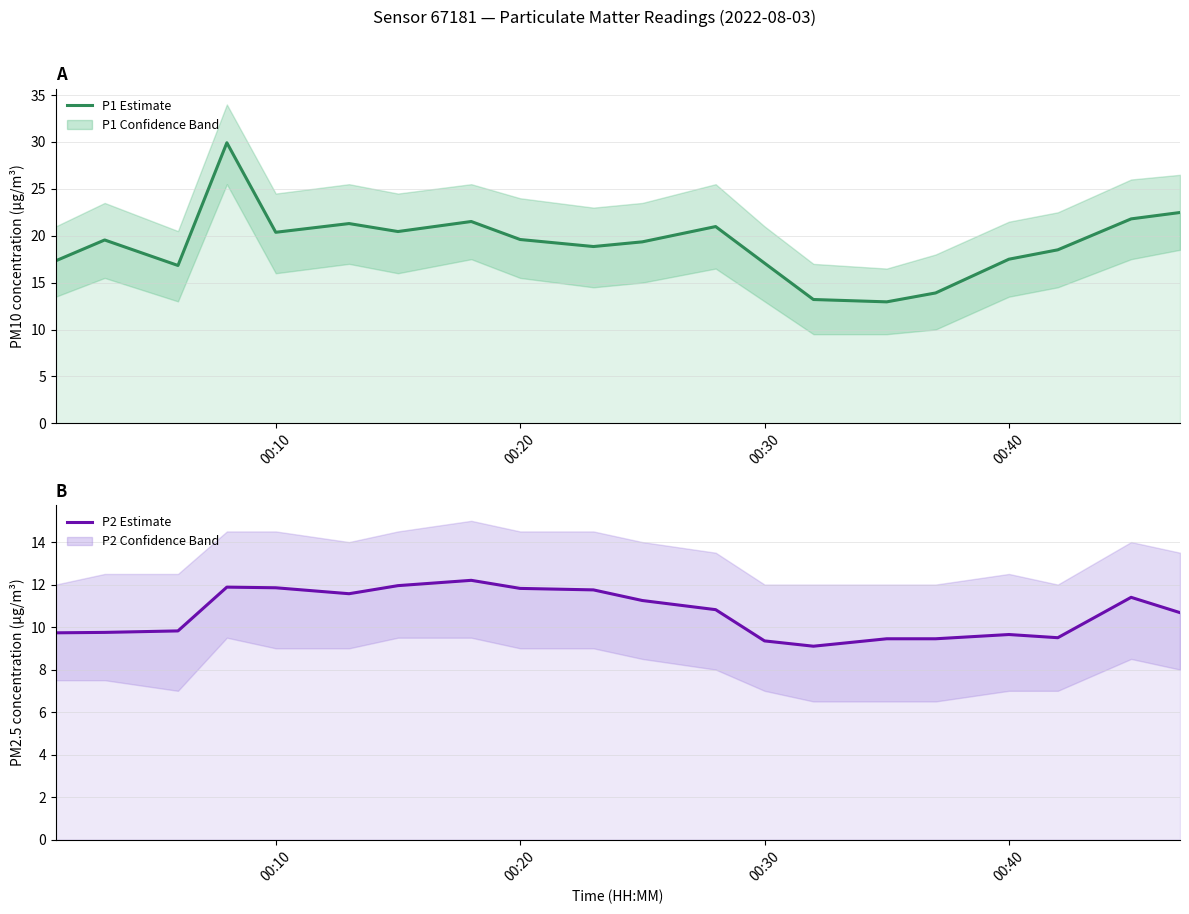

How many data points in P1 (PM10) are less than 19?

9